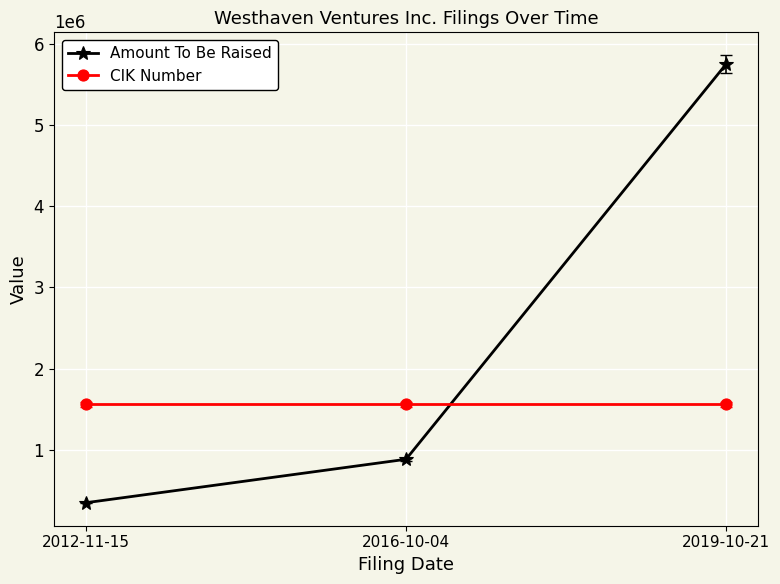

What is the approximate value of Amount To Be Raised at 2019-10-21?

5746755